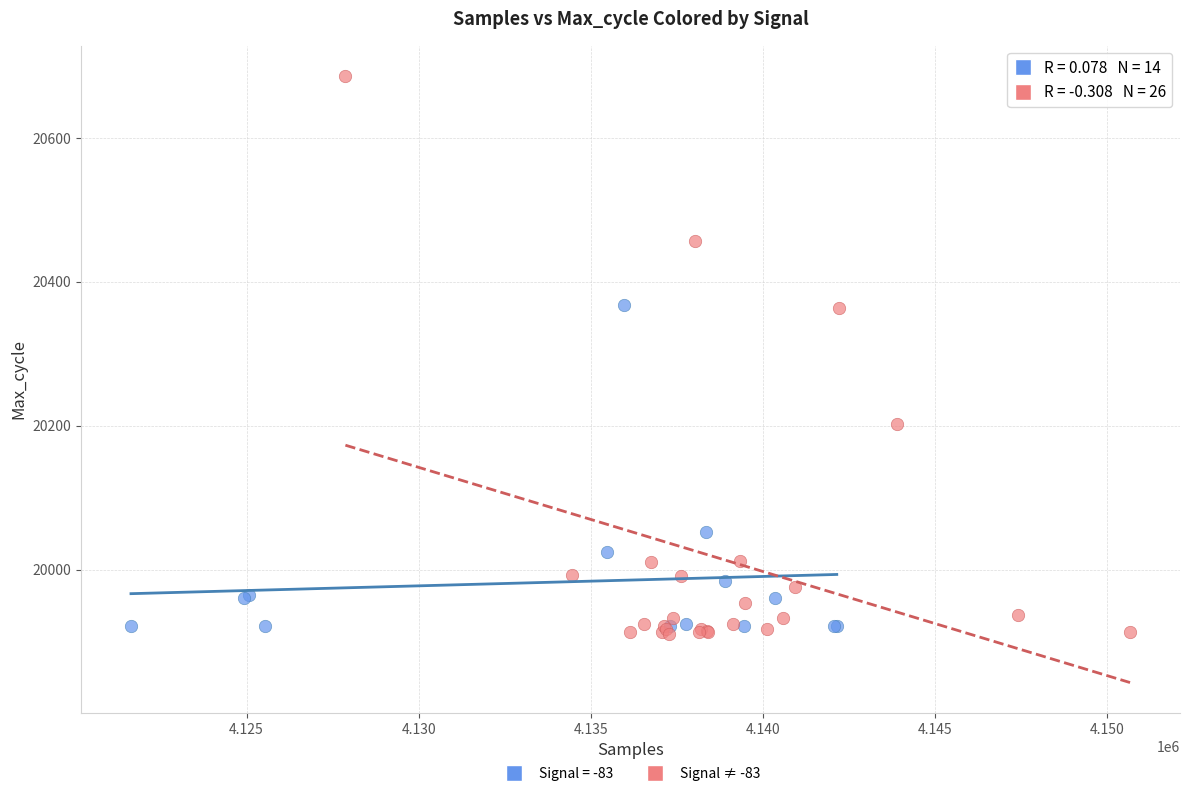

Which series has the largest Y range (max minus min)?

Signal ≠ -83